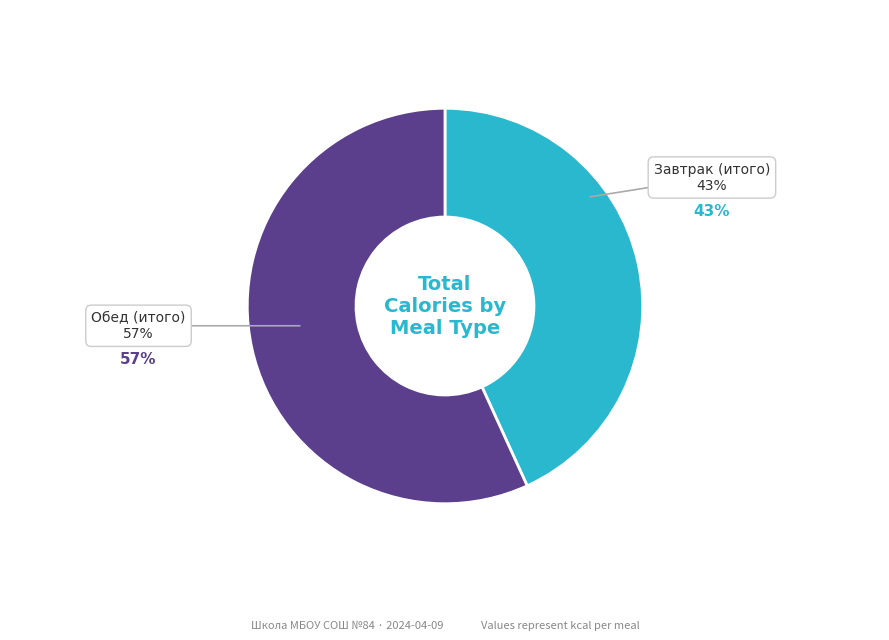

Combined, do Обед (итого) and Завтрак (итого) account for over 50%?

Yes